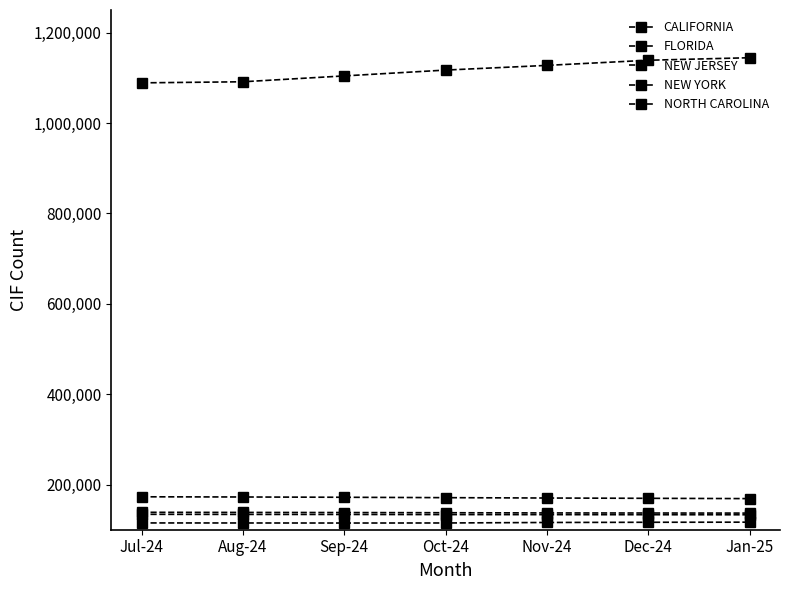

Does the chart display data point markers on the line(s)?

Yes